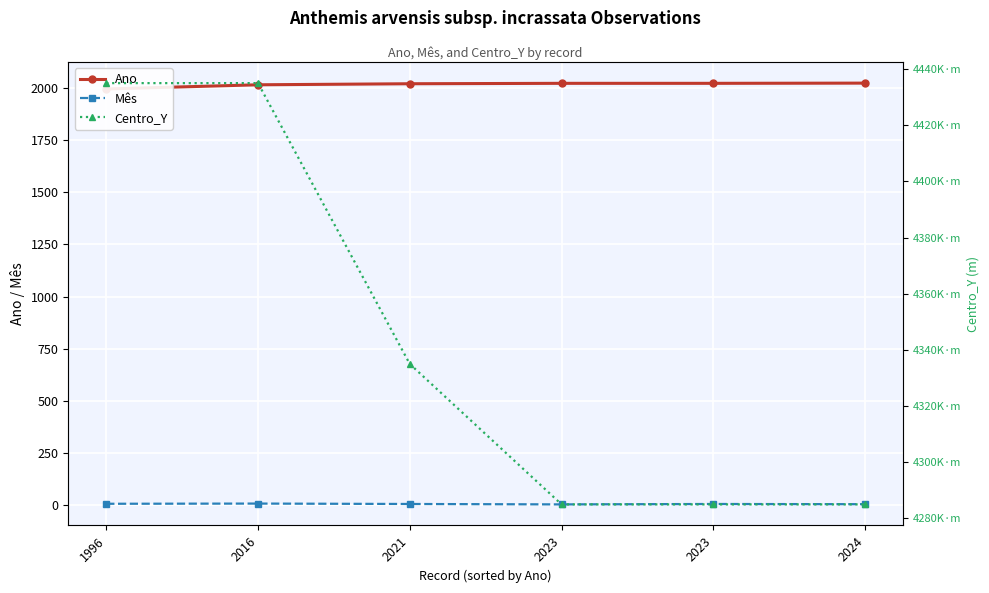

At which label does Centro_Y reach its minimum?

2023